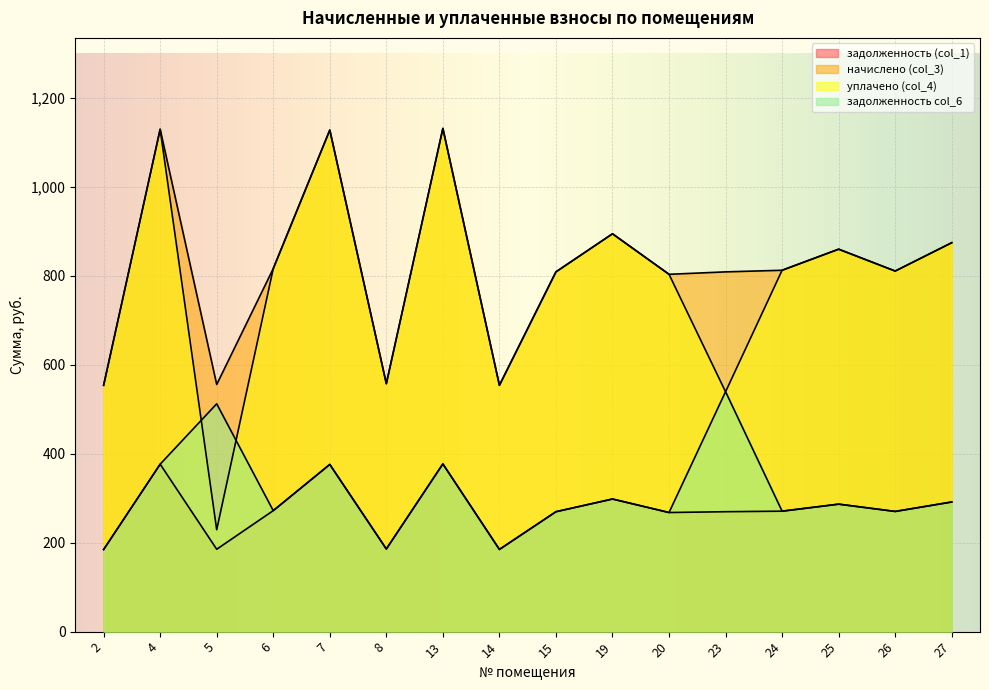

Reading left to right, extract all data points from this chart.

задолженность (col_1): 2=184.5	4=376.3	5=185.1	6=271.9	7=375.7	8=185.7	13=376.9	14=184.7	15=269.5	19=298.0	20=267.7	23=269.5	24=270.7	25=286.5	26=270.1	27=291.4
начислено (col_3): 2=553.6	4=1129.0	5=555.4	6=815.8	7=1127.2	8=557.2	13=1130.8	14=553.6	15=808.5	19=894.1	20=803.1	23=808.5	24=812.2	25=859.5	26=810.4	27=874.1
уплачено (col_4): 2=553.6	4=1129.0	5=229.0	6=815.8	7=1127.2	8=557.2	13=1130.8	14=553.6	15=808.5	19=894.1	20=803.1	23=539.0	24=812.2	25=859.5	26=810.4	27=874.1
задолженность col_6: 2=184.5	4=376.3	5=512.0	6=271.9	7=375.7	8=185.7	13=376.9	14=184.7	15=269.5	19=298.0	20=267.7	23=539.4	24=270.7	25=286.5	26=270.1	27=291.4